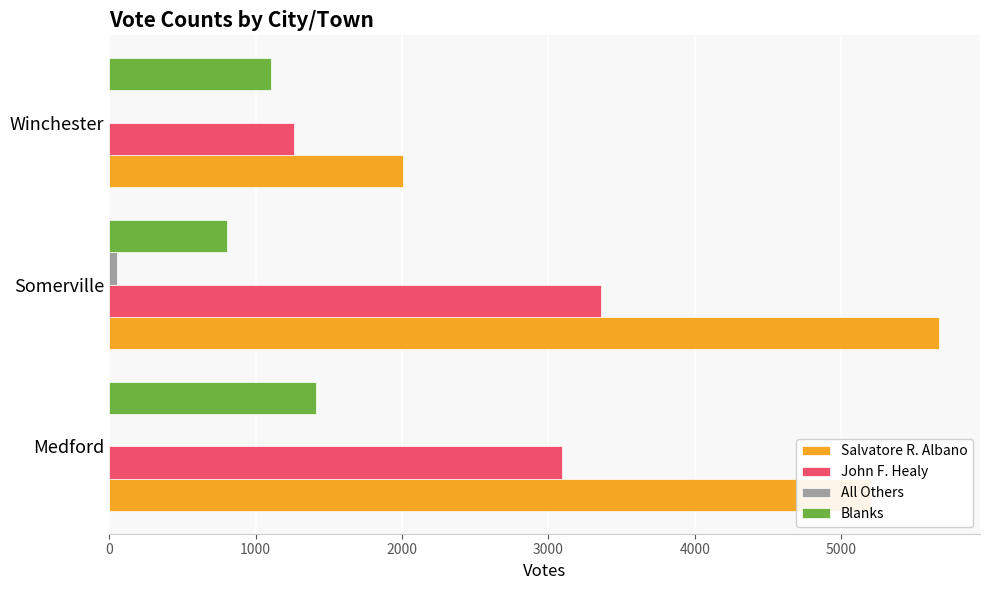

Between Somerville and Winchester, which series saw the biggest shift?

Salvatore R. Albano